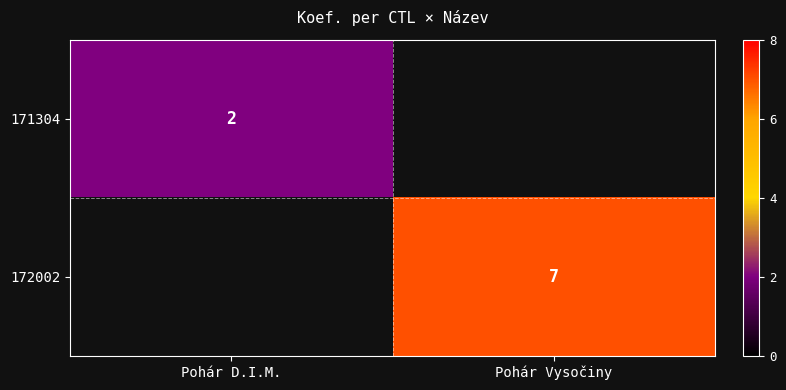

How many series are shown in this chart?

2